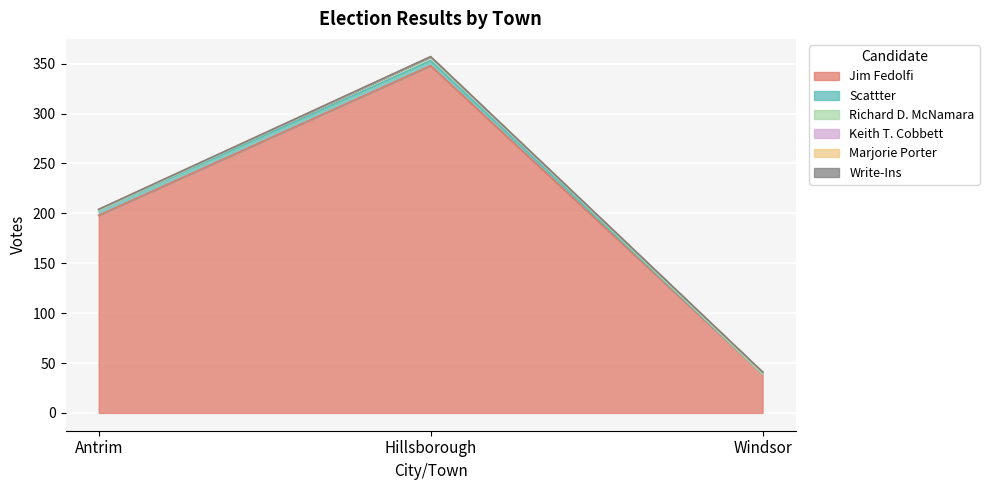

How many lines are shown in the chart?

6